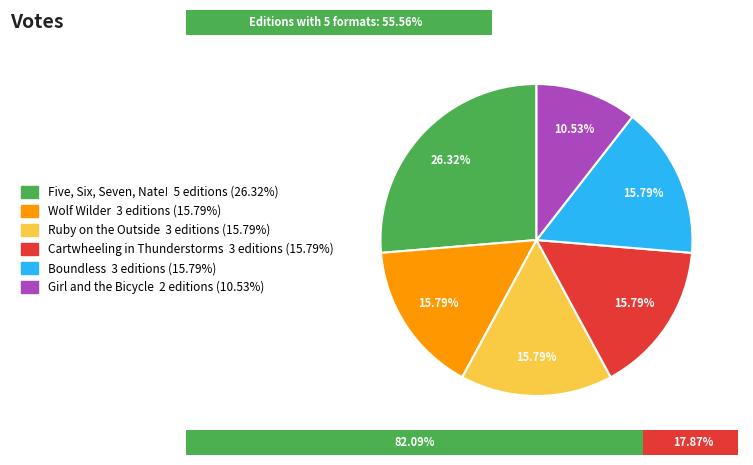

Does Five, Six, Seven, Nate! represent more than half of the total?

No